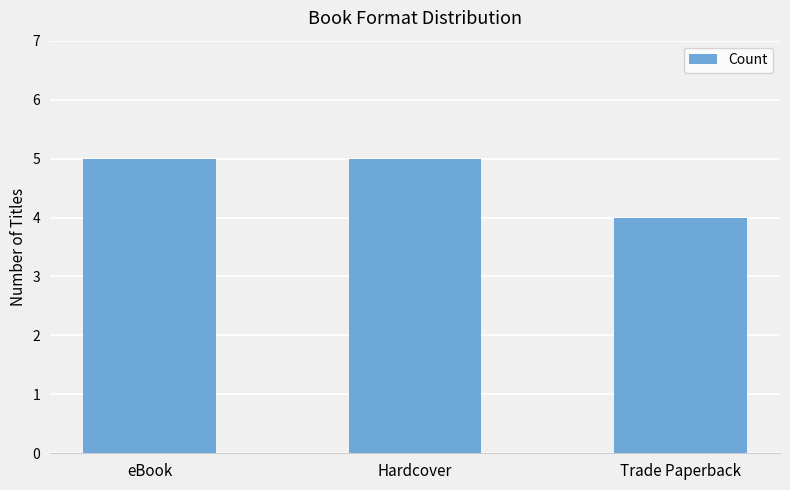

What is the label of the 3rd bar from the left?

Trade Paperback